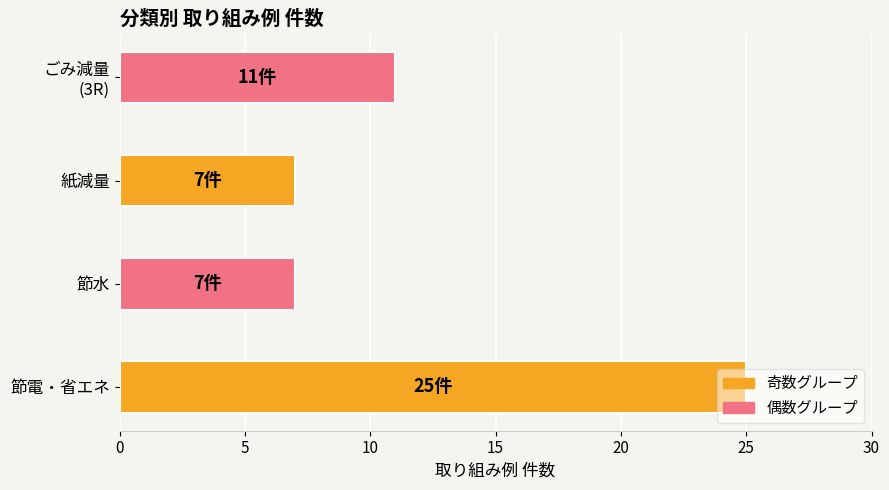

Which has a higher value, 節電・省エネ or 節水?

節電・省エネ